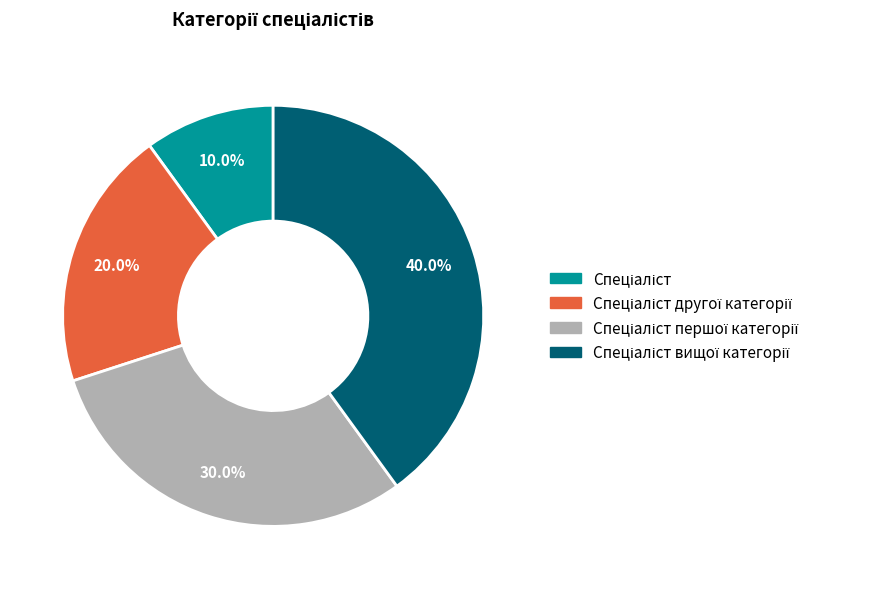

Is there a majority slice in this chart?

No